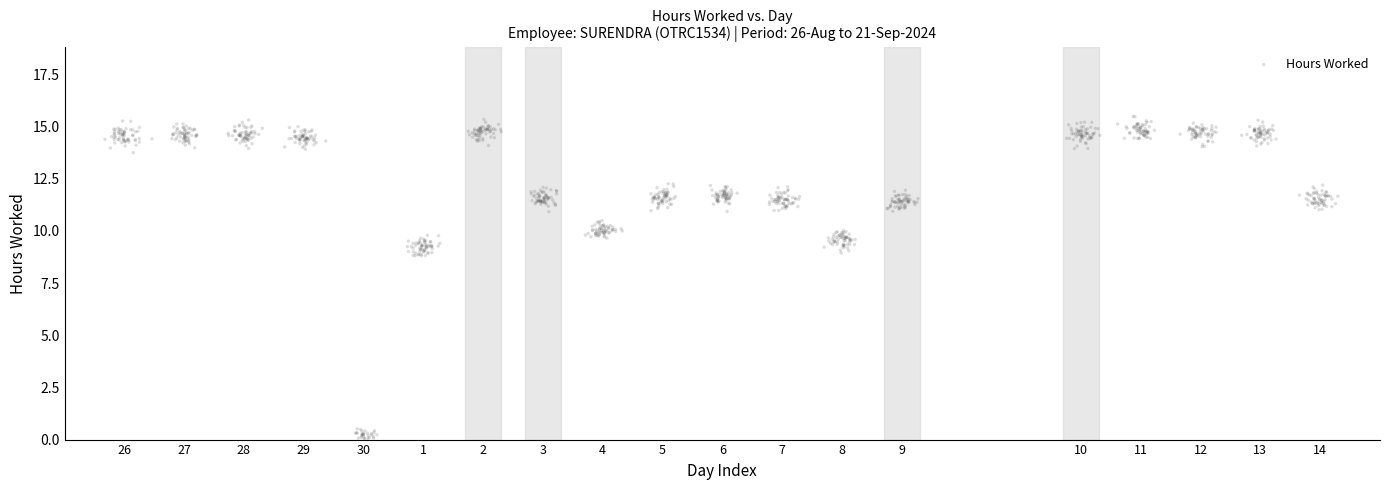

What is the range of Y values (max minus min)?

15.5